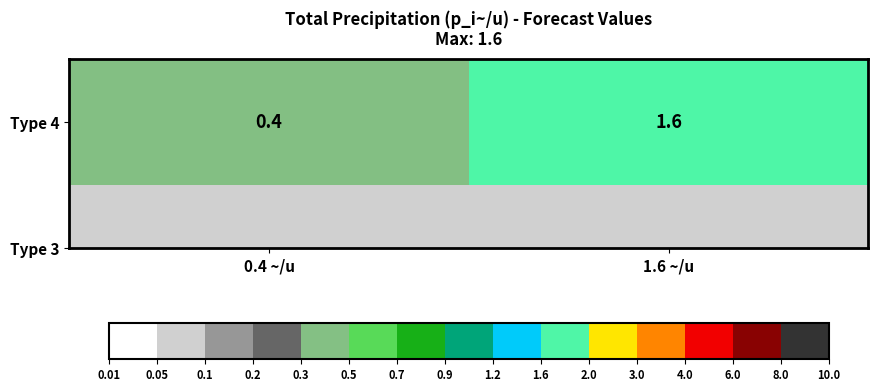

Rank the categories by value from lowest to highest.

0.4 ~/u, 1.6 ~/u